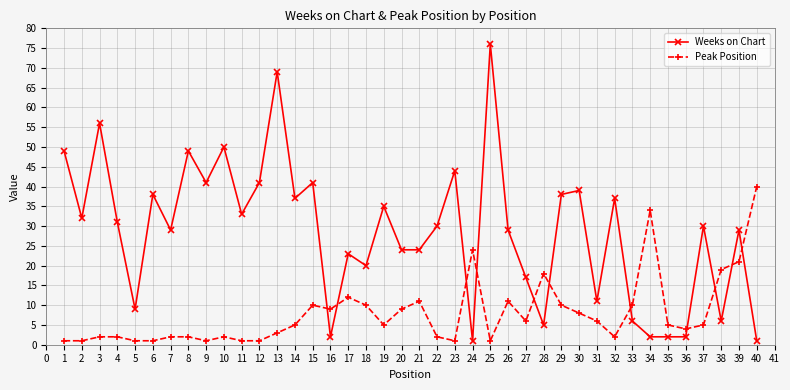

Rank the series at 5 from lowest to highest value.

Peak Position, Weeks on Chart